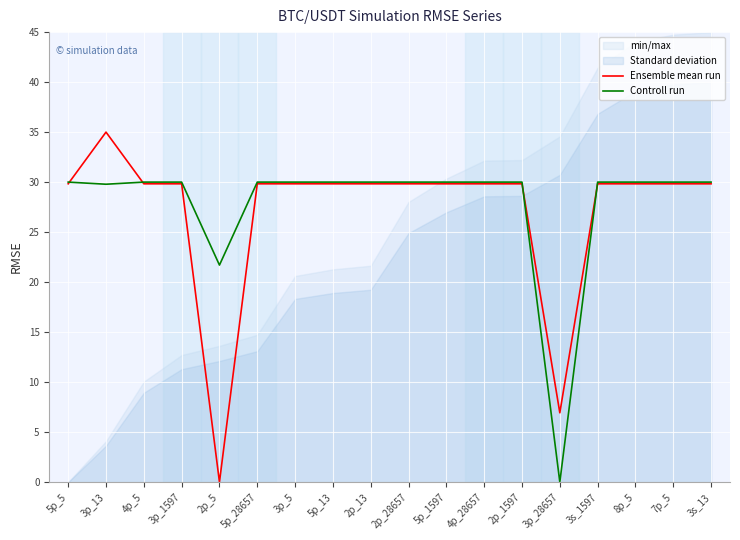

Which series ends up on top after the final intersection of Controll run and Ensemble mean run?

Controll run